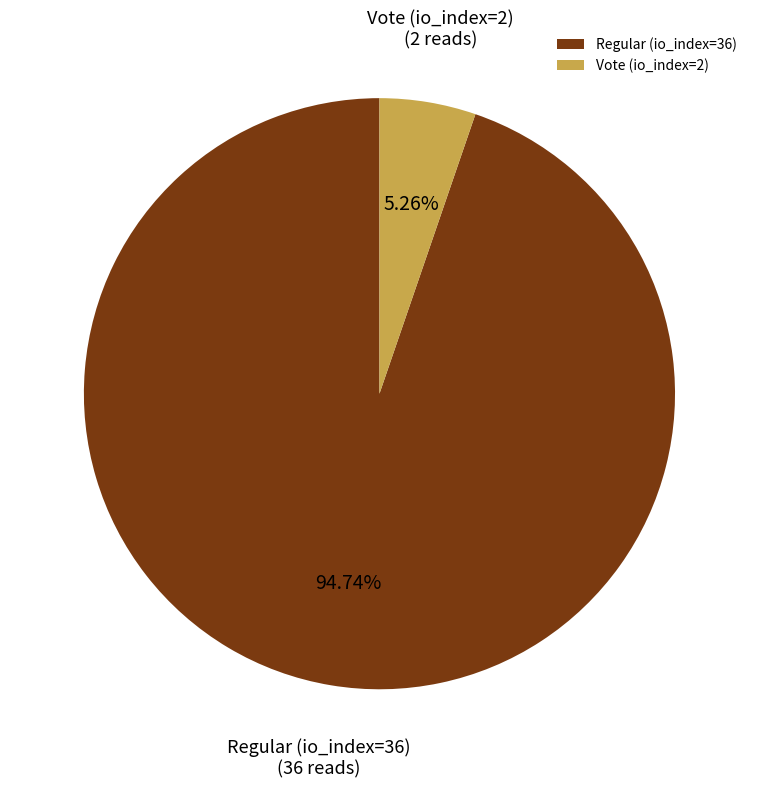

Between Regular (io_index=36) and Vote (io_index=2), which is larger?

Regular (io_index=36)